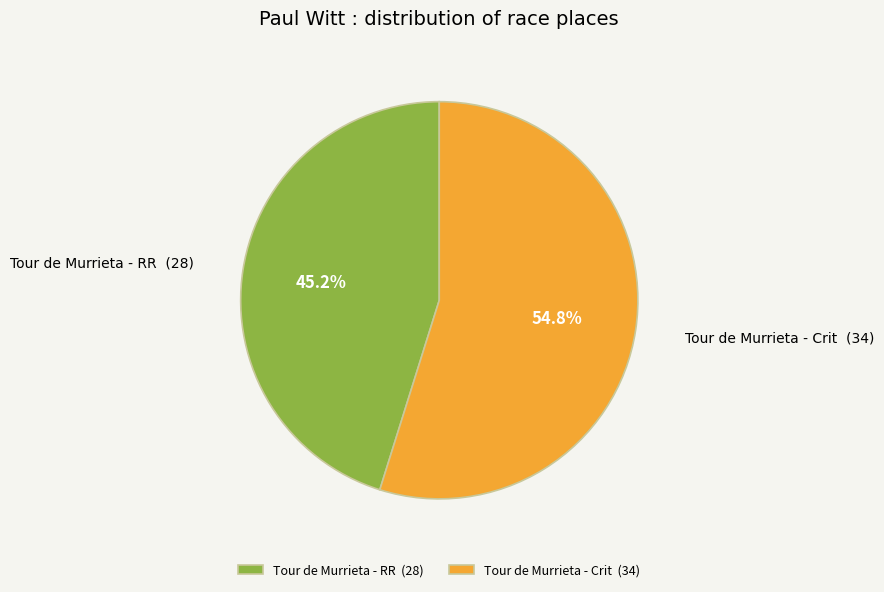

Count the number of slices in the pie.

2